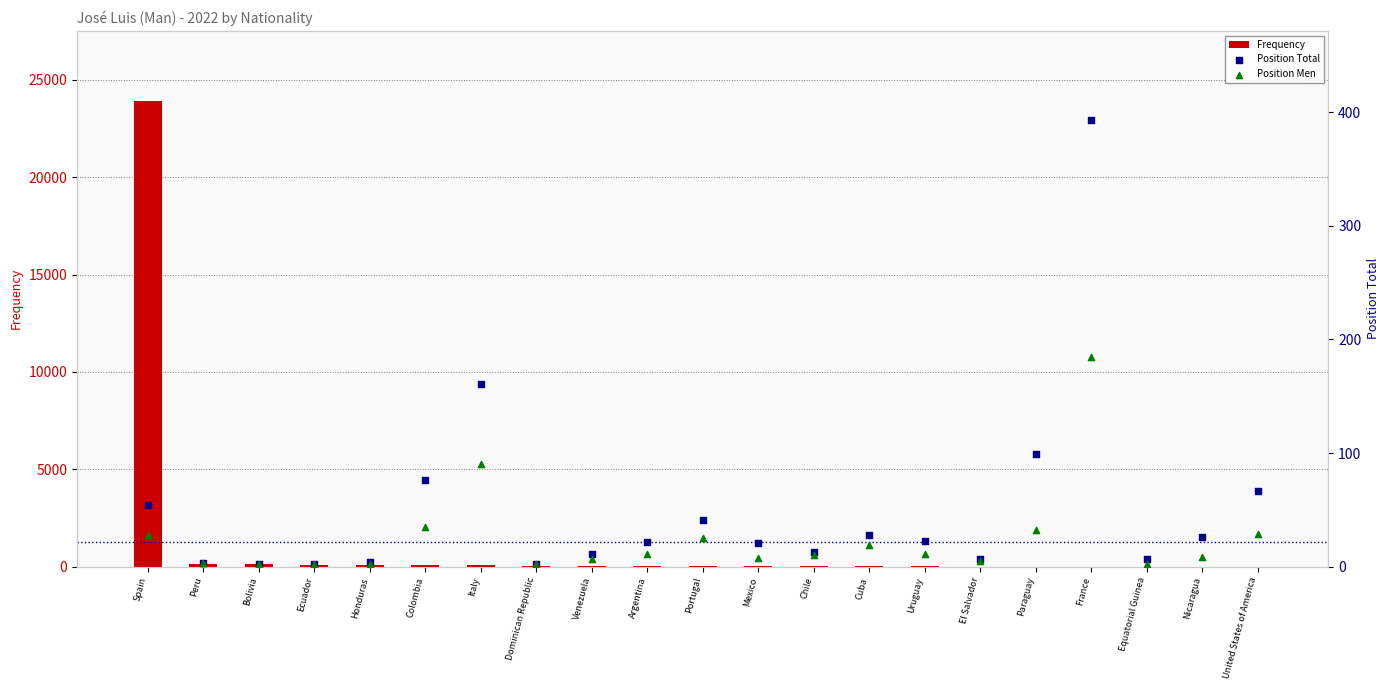

At how many categories does at least one series exceed 14577?

1